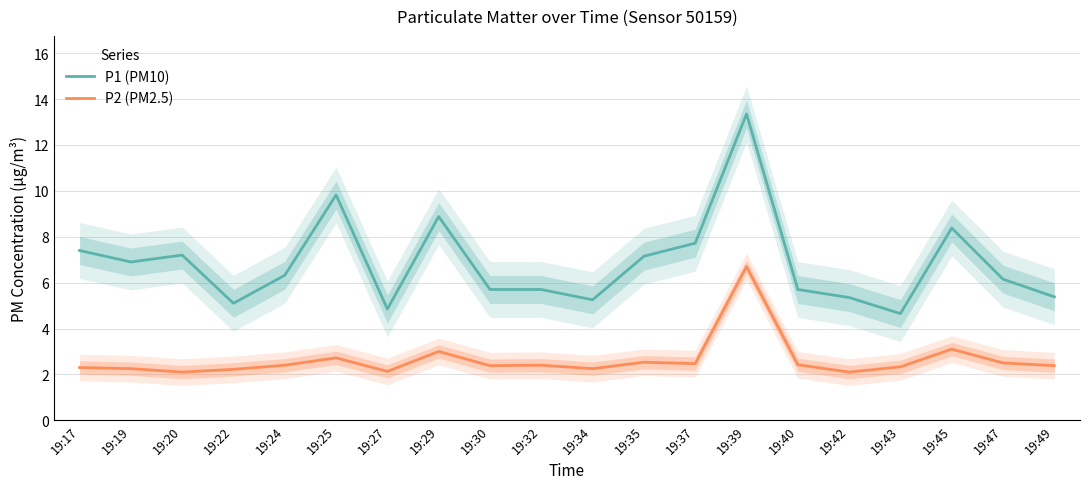

True or false: P2 (PM2.5) and P1 (PM10) cross at least once.

False